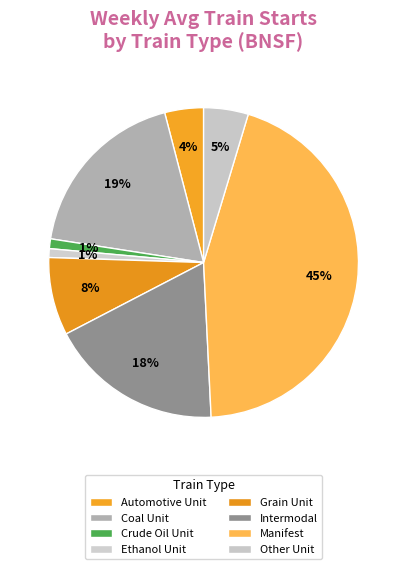

Count the number of slices in the pie.

8